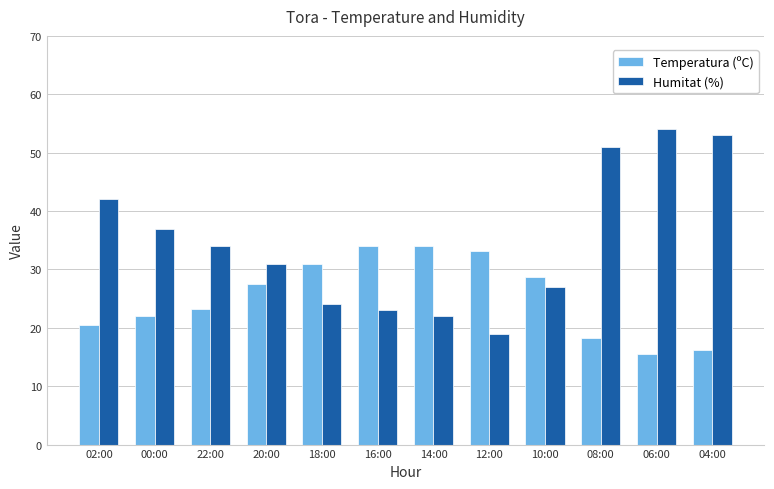

Reading left to right, list all the values displayed in this chart.

Temperatura (ºC): 02:00=20.4	00:00=22.1	22:00=23.2	20:00=27.5	18:00=31.0	16:00=34.0	14:00=34.0	12:00=33.1	10:00=28.7	08:00=18.2	06:00=15.5	04:00=16.2
Humitat (%): 02:00=42.0	00:00=37.0	22:00=34.0	20:00=31.0	18:00=24.0	16:00=23.0	14:00=22.0	12:00=19.0	10:00=27.0	08:00=51.0	06:00=54.0	04:00=53.0